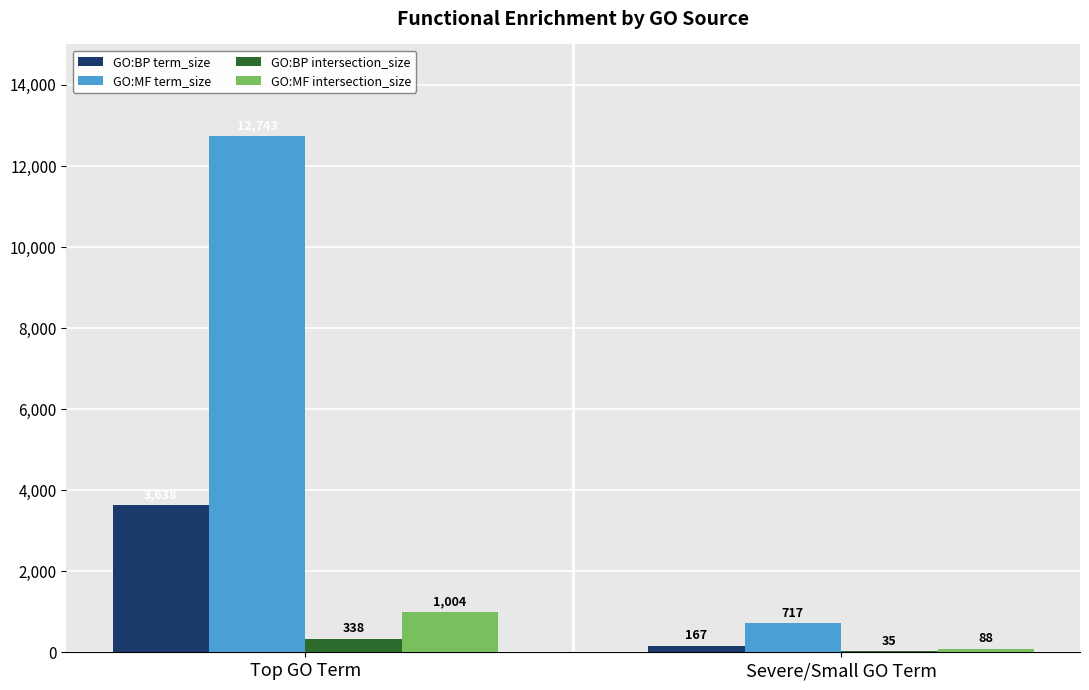

What is the sum of the GO:MF intersection_size values at Top GO Term and Severe/Small GO Term?

1092